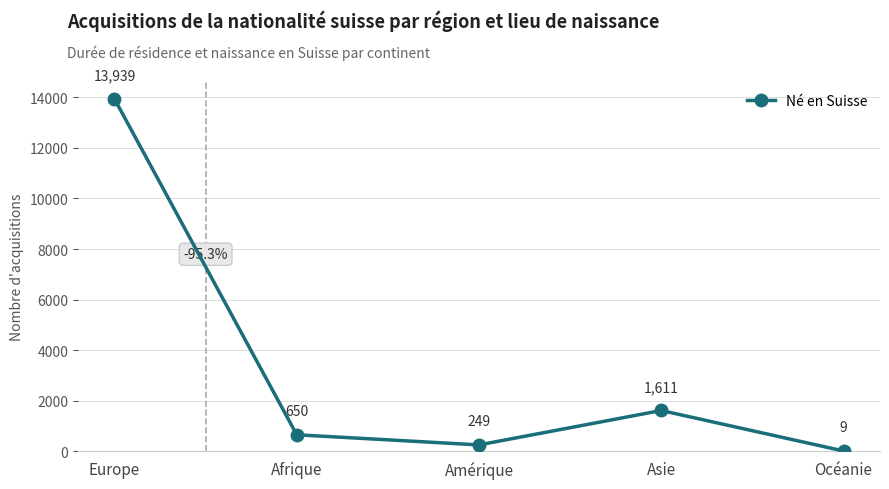

What position from the right is Afrique?

4